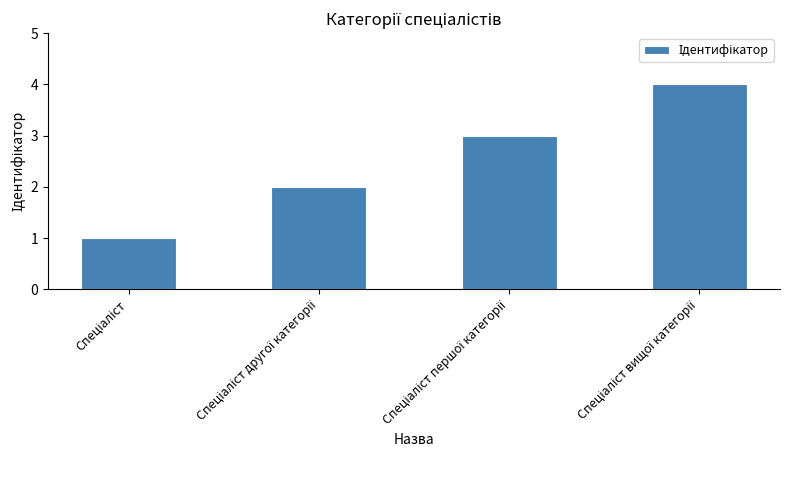

How many bars are there in total?

4